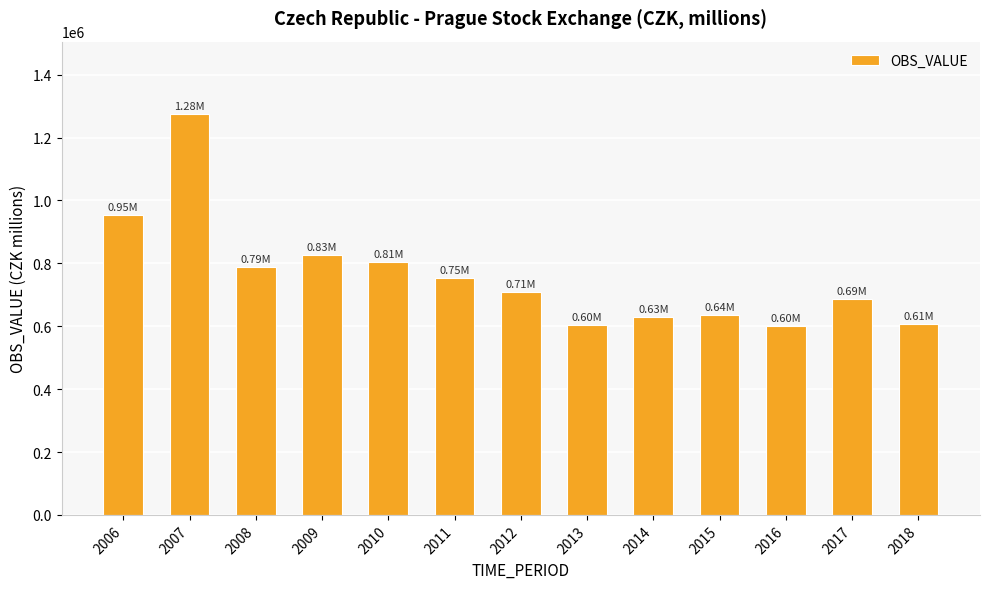

True or false: the data shows 162362.3 at 2018.

False